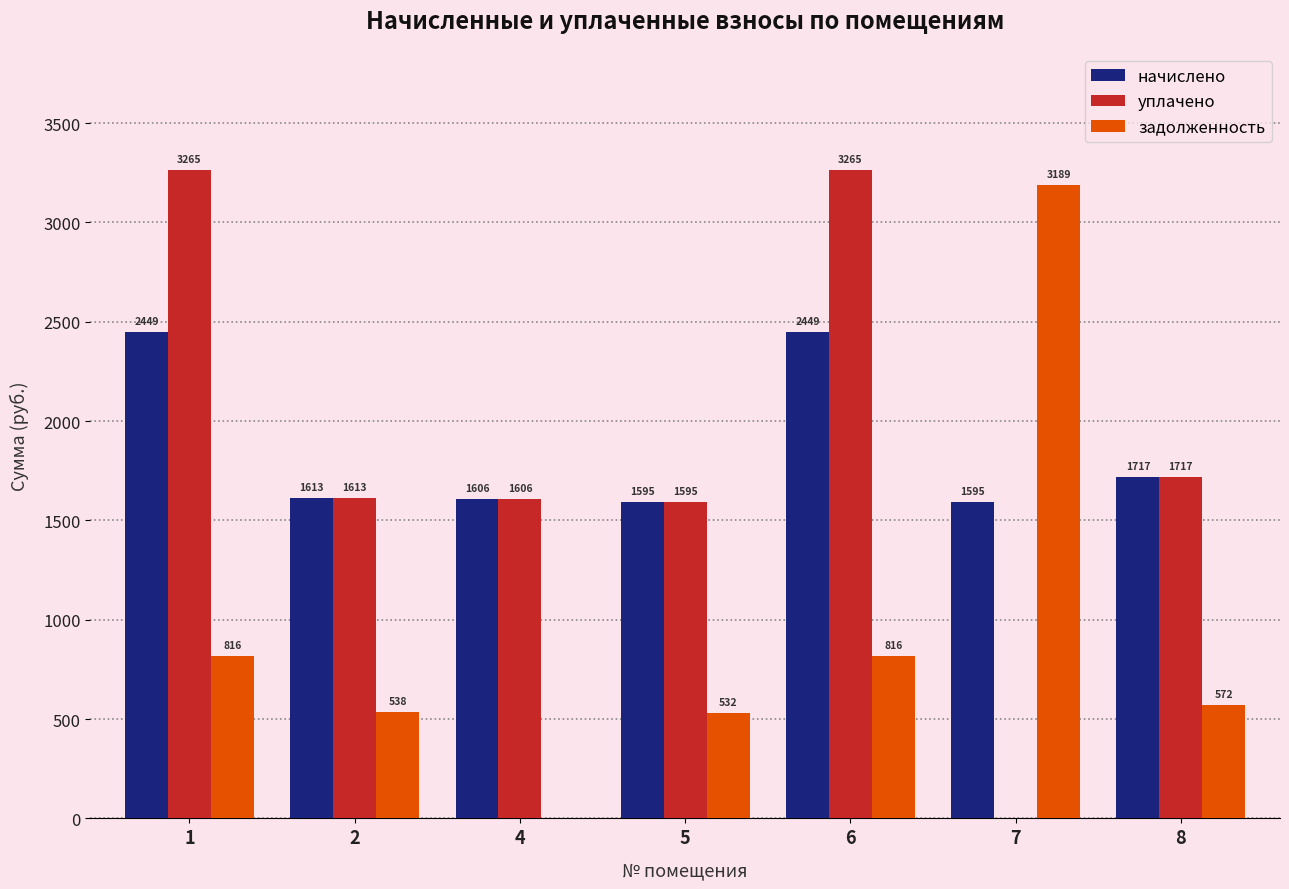

Count the number of data series in this chart.

3